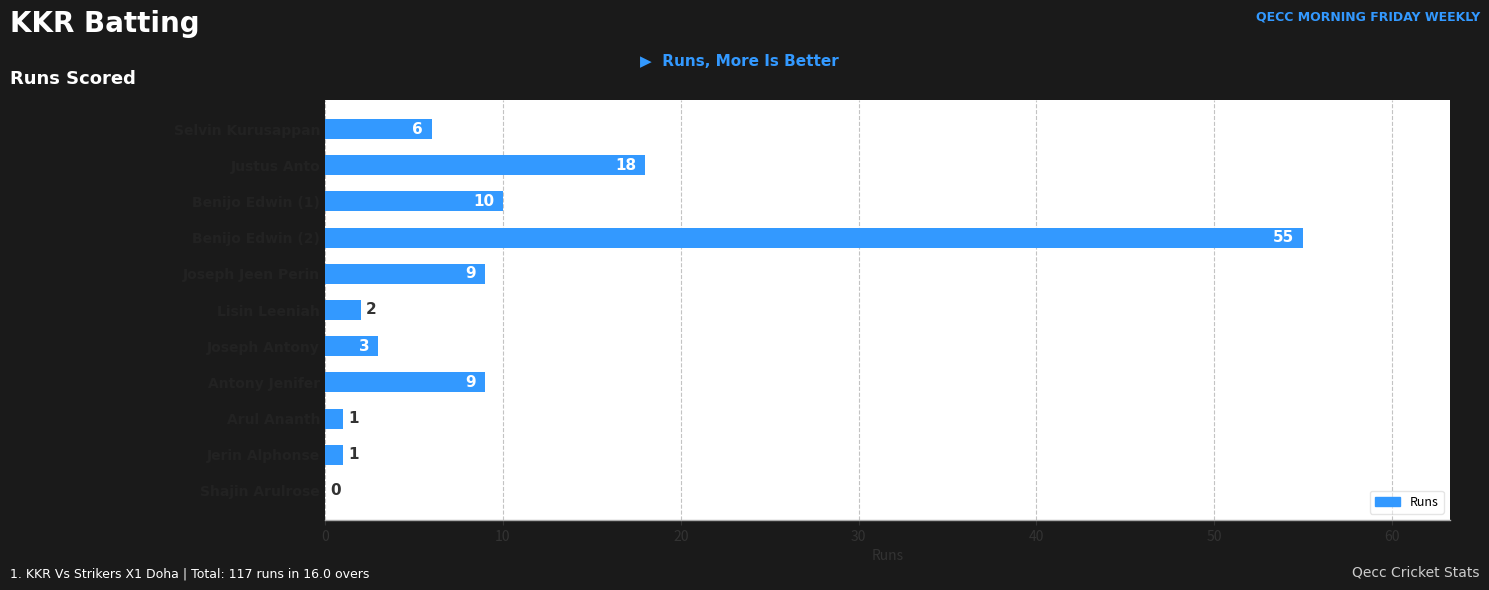

Reading bottom to top, what are all the values shown in this chart?

Shajin Arulrose=0	Jerin Alphonse=1	Arul Ananth=1	Antony Jenifer=9	Joseph Antony=3	Lisin Leeniah=2	Joseph Jeen Perin=9	Benijo Edwin (2)=55	Benijo Edwin (1)=10	Justus Anto=18	Selvin Kurusappan=6